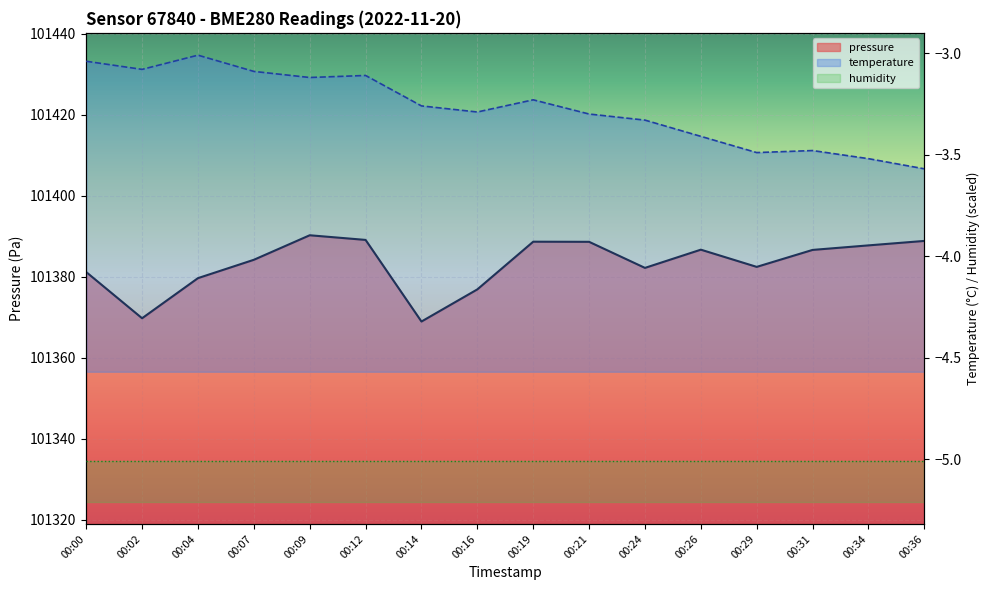

How many values in the pressure series exceed 101386?

8